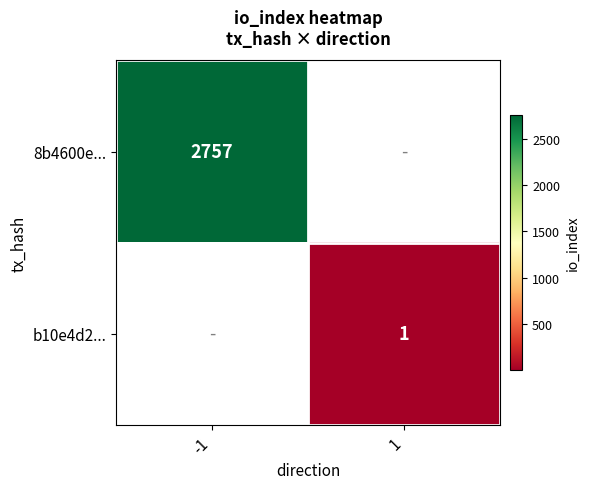

The value of 8b4600e... at -1 is 2757. True or false?

True